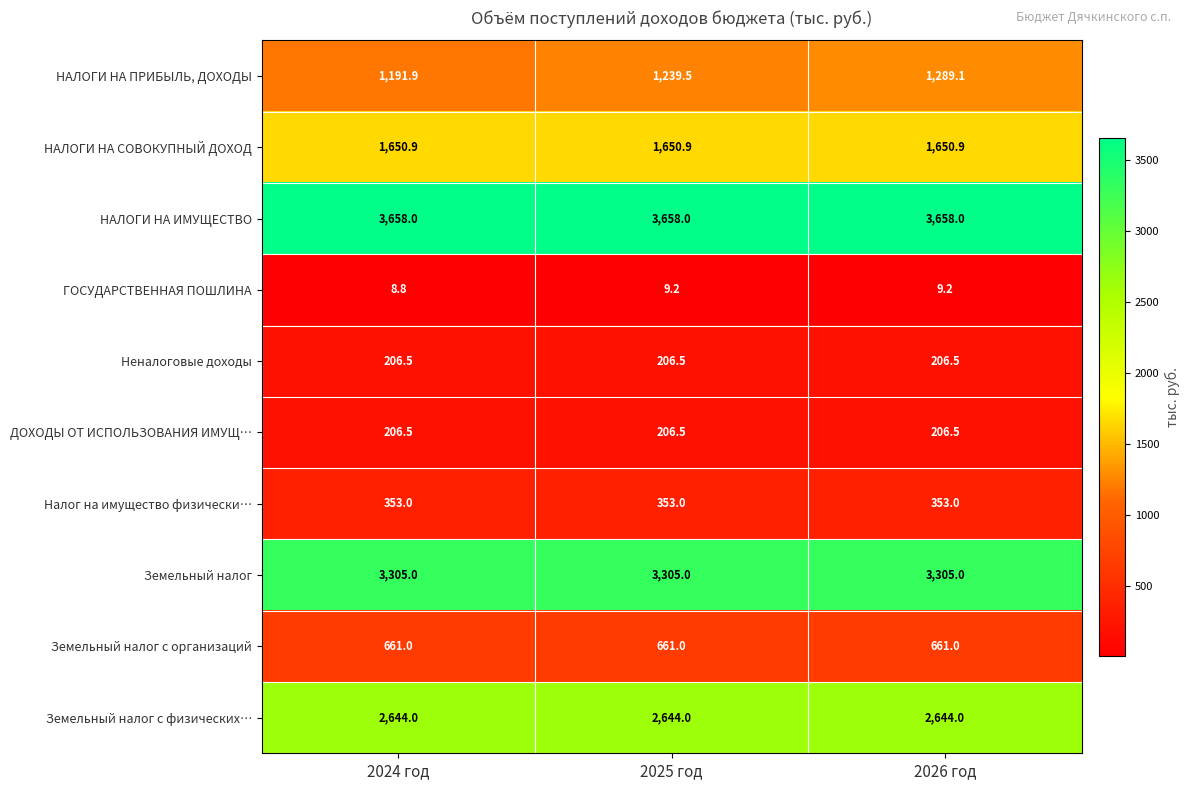

What is the greatest value displayed?

3658.0